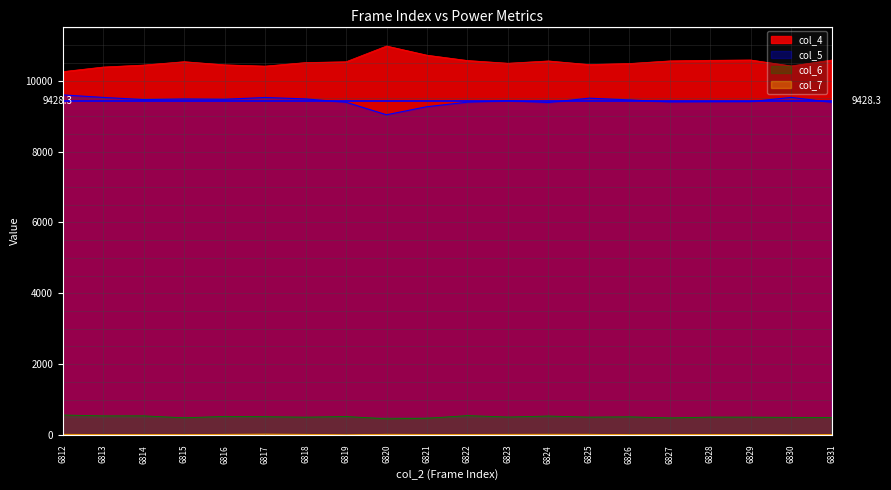

Reading left to right, extract all data points from this chart.

col_4: 10255	10385	10441	10536	10447	10411	10511	10534	10978	10719	10569	10492	10557	10455	10484	10558	10575	10584	10415	10582
col_5: 9599	9527	9466	9483	9475	9525	9485	9391	9038	9266	9393	9435	9383	9506	9457	9401	9407	9411	9527	9391
col_6: 566	541	542	487	527	519	505	524	458	474	549	509	537	506	515	483	507	506	499	497
col_7: 21	16	16	12	20	26	20	7	21	18	18	20	22	21	11	18	18	18	9	14